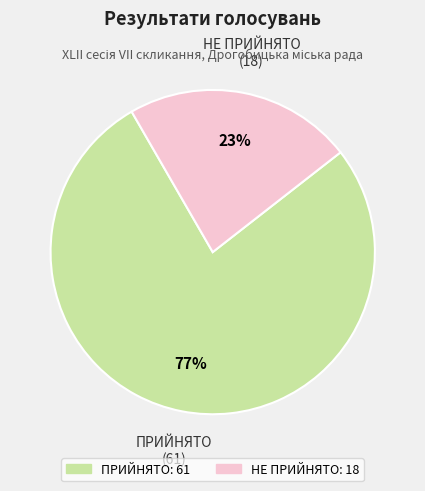

Between НЕ ПРИЙНЯТО and ПРИЙНЯТО, which is larger?

ПРИЙНЯТО